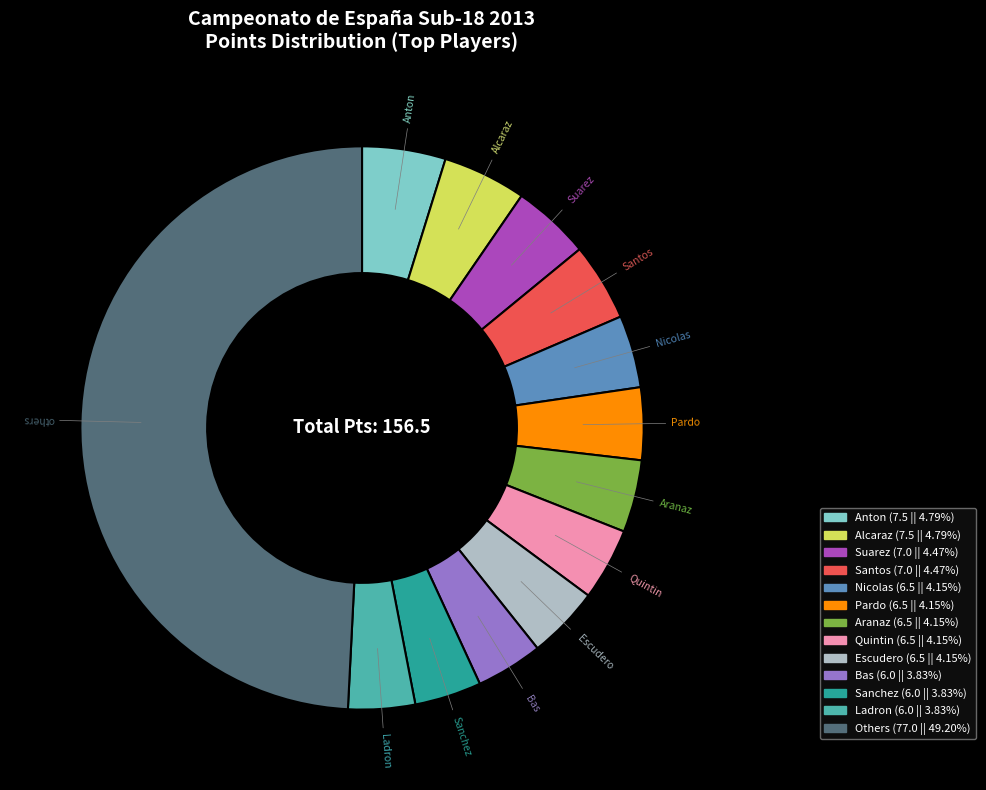

To the nearest percent, what is the average slice percentage?

8%